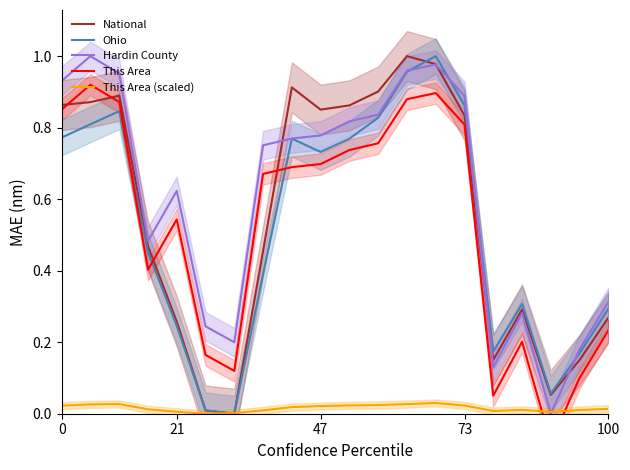

What are all the series names shown in the legend?

National, Ohio, Hardin County, This Area, This Area (scaled)